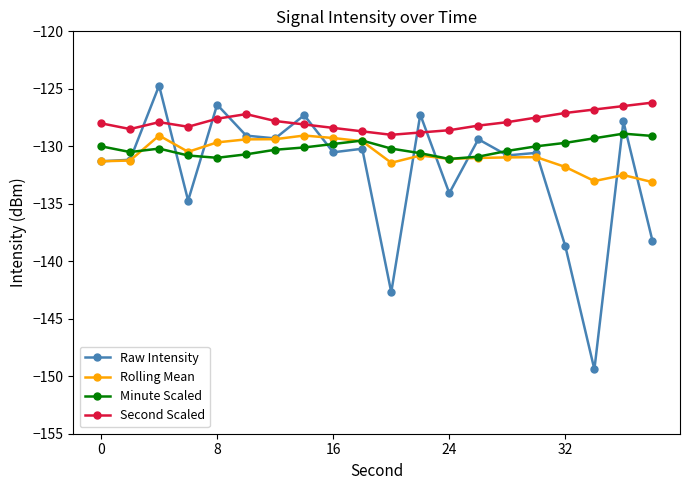

What is the sum of all Minute Scaled values?

-2603.1